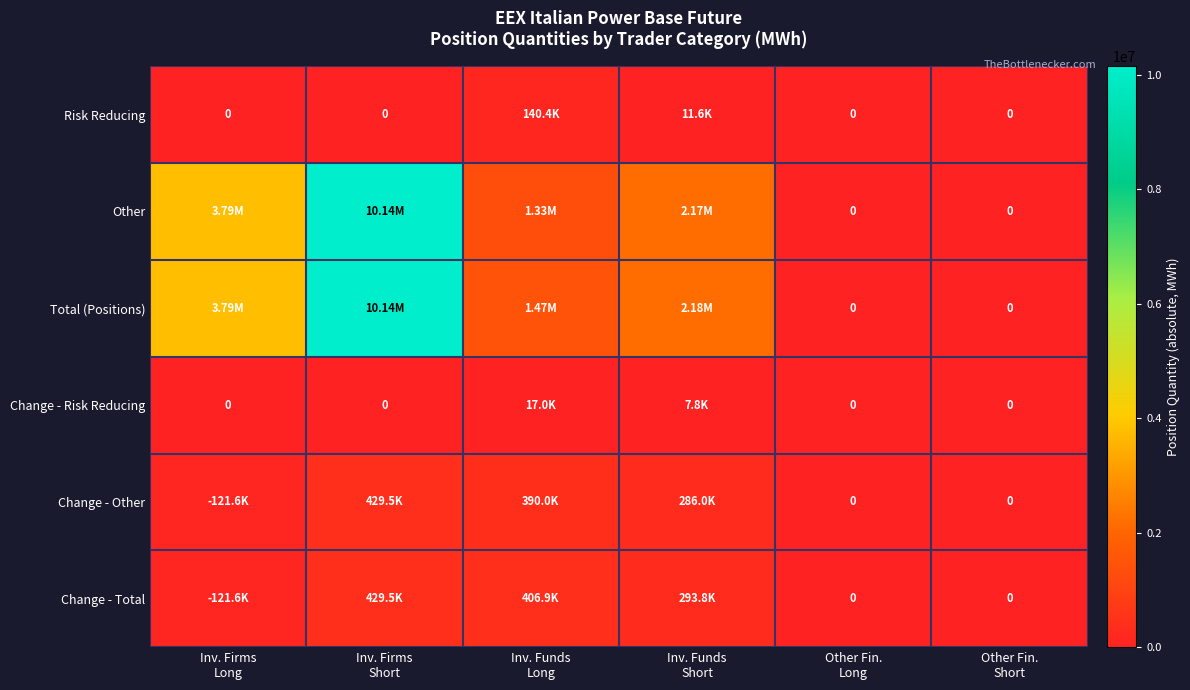

What is the difference between the Change - Total values at Other Fin. Short and Inv. Funds Long?

406934